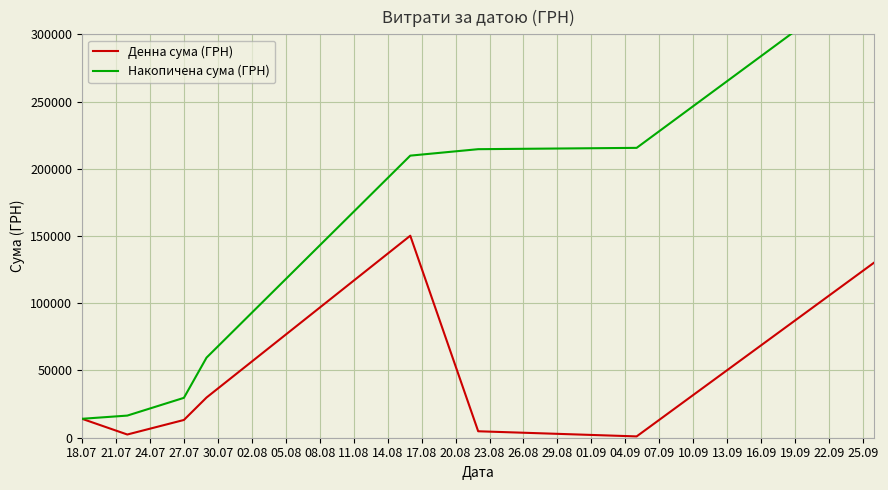

Reading right to left, list all the values displayed in this chart.

Денна сума (ГРН): 130350.0	979.2	4800.0	150229.0	29898.2	13201.0	2387.9	14071.0
Накопичена сума (ГРН): 345916.3	215566.3	214587.1	209787.1	59558.1	29659.9	16458.9	14071.0